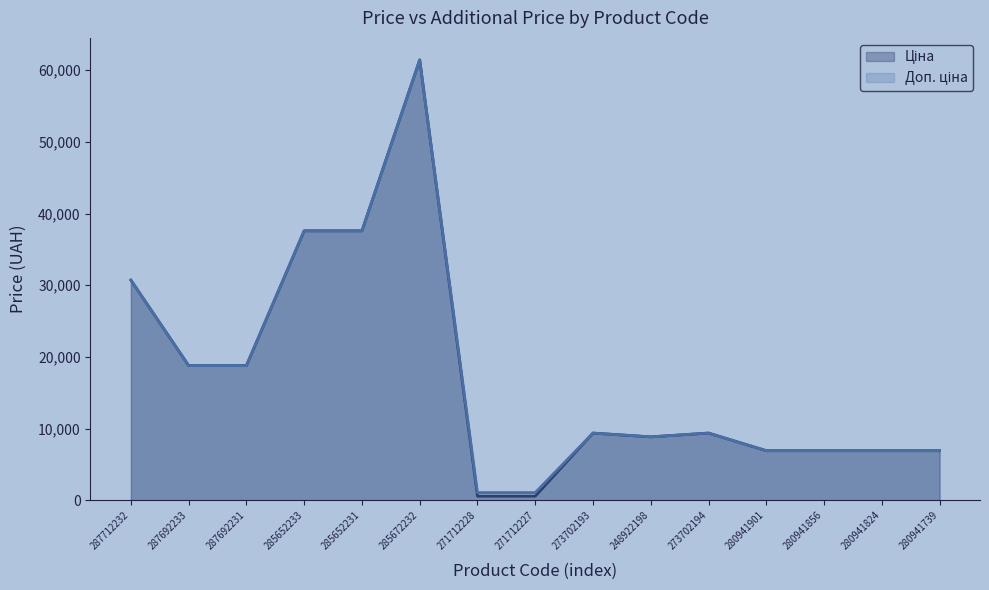

In Доп. ціна, how many points are higher than both neighbors (excluding endpoints)?

3